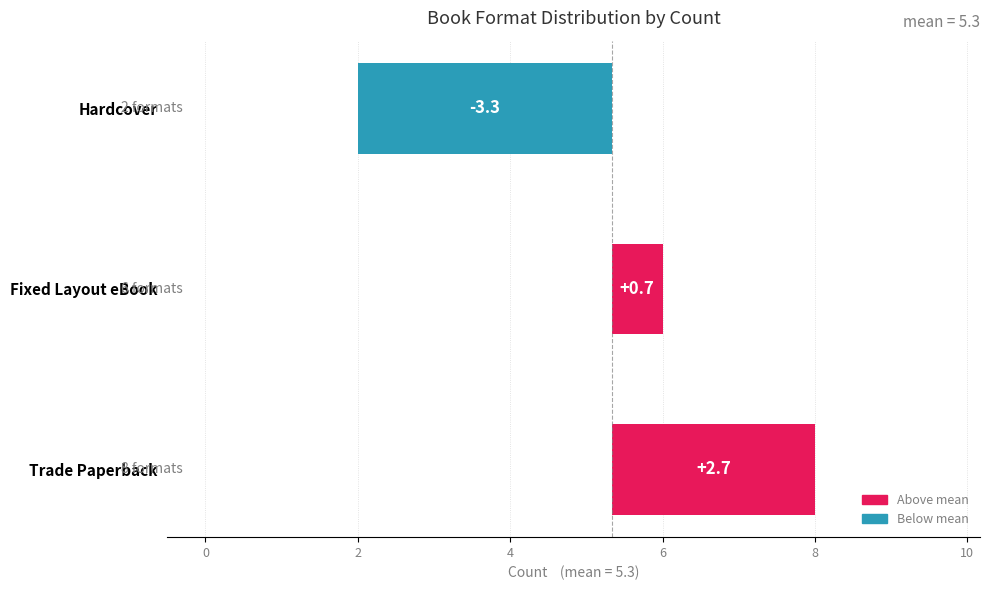

Reading left to right, transcribe all the data shown in this chart.

2.7	0.7	-3.3